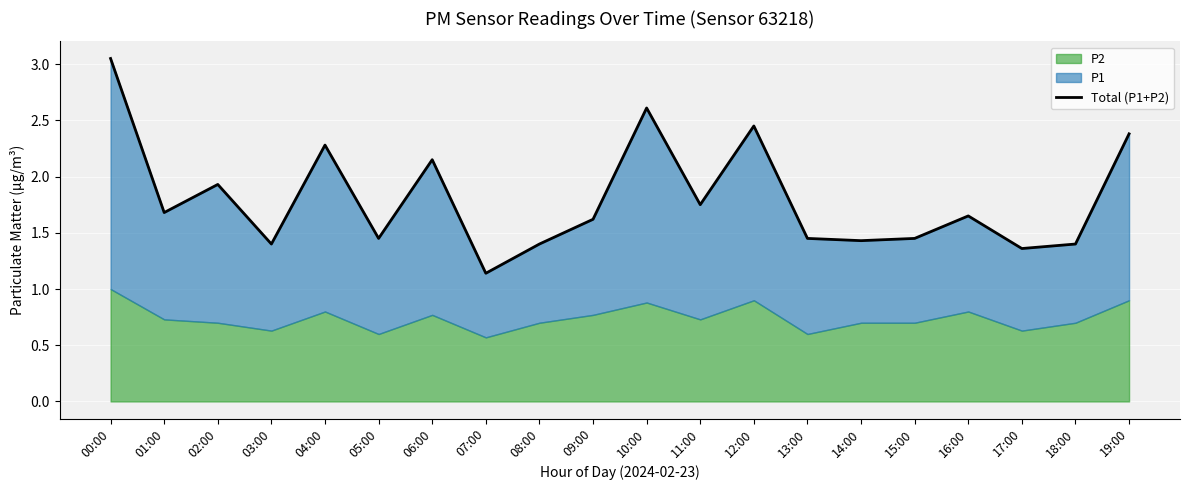

Which has a higher value, 06:00 or 12:00?

12:00